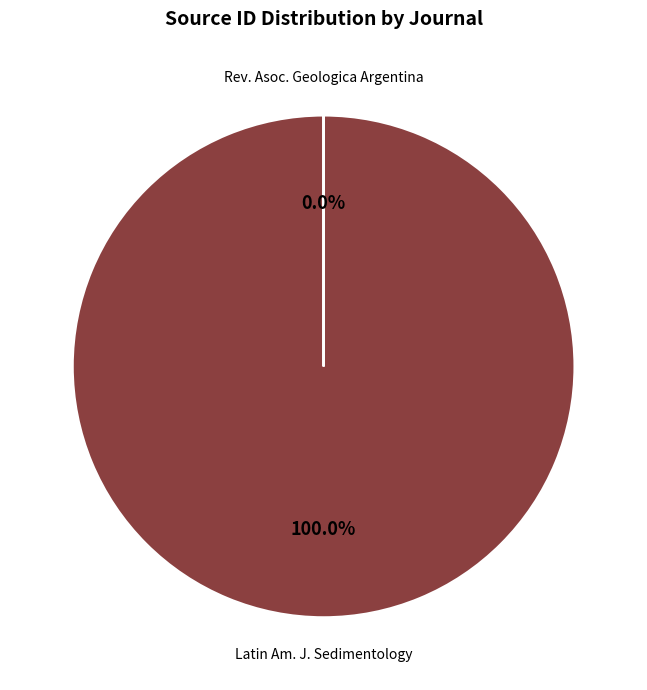

Rank the categories by value from lowest to highest.

Revista de la Asociacion Geologica Argentina, Latin American Journal of Sedimentology